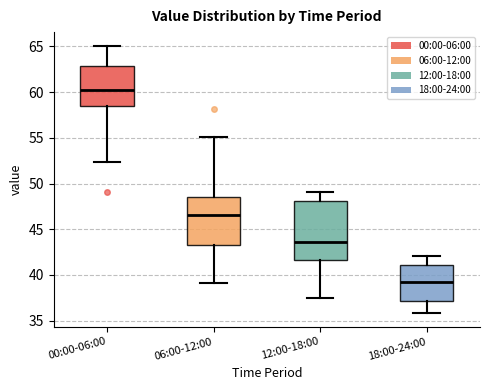

Comparing the boxes themselves (not the whiskers), which one is the tallest?

12:00-18:00